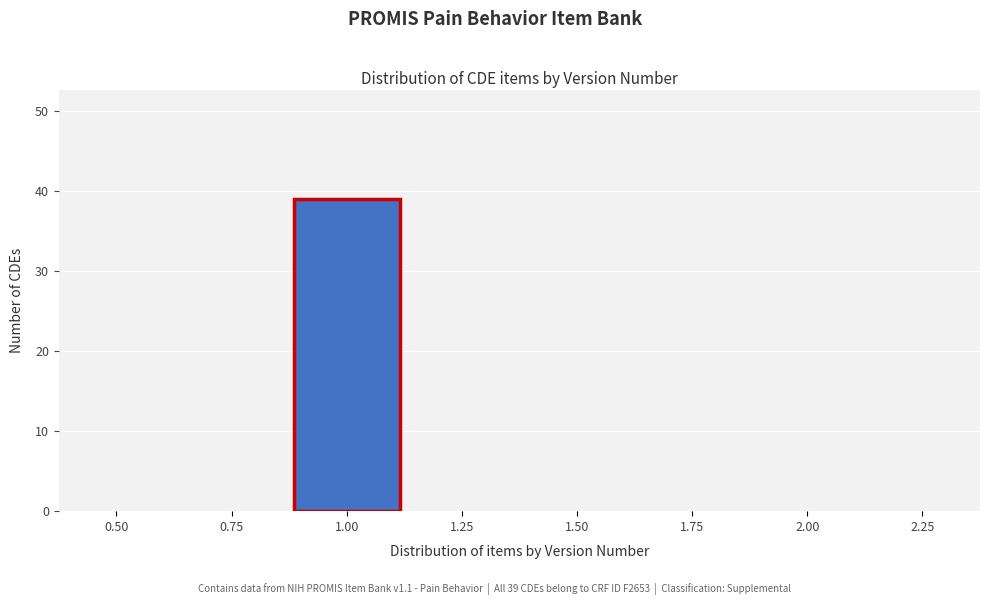

Reading left to right, list all the values displayed in this chart.

0.50=0	0.75=0	1.00=39	1.25=0	1.50=0	1.75=0	2.00=0	2.25=0